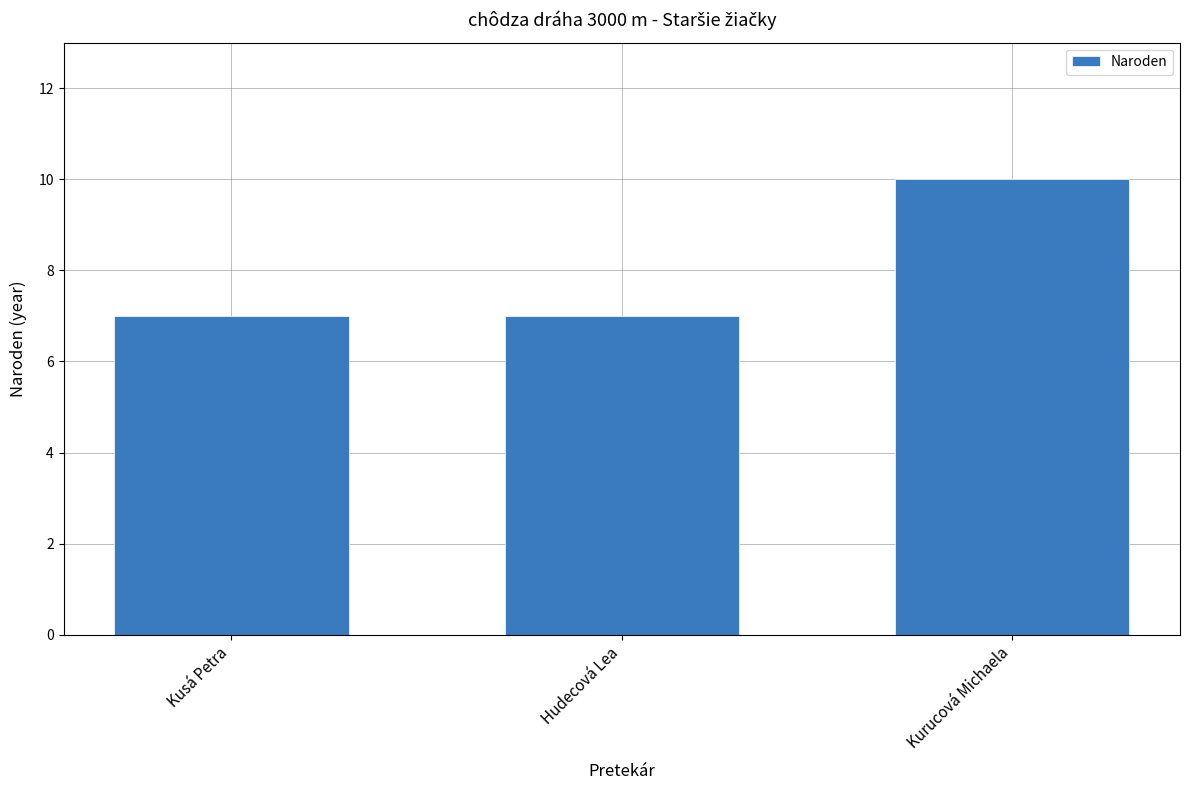

Which category has the highest value across all series?

Kurucová Michaela